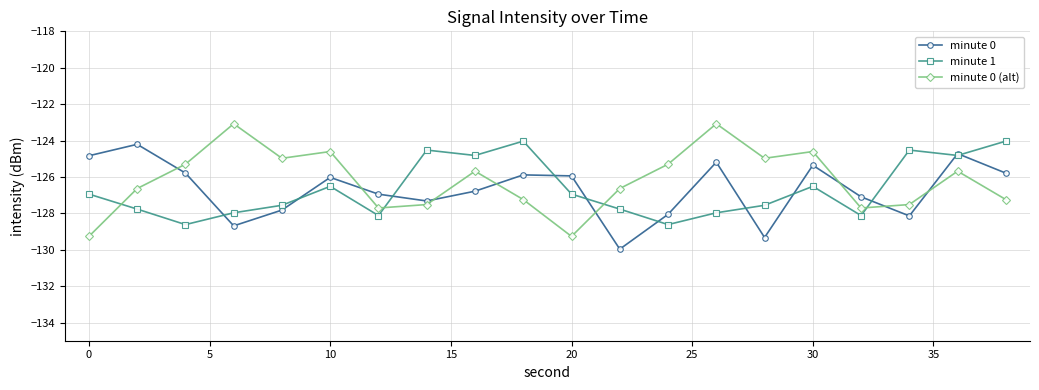

Reading left to right, transcribe all the data shown in this chart.

minute 0: -124.8	-124.2	-125.8	-128.7	-127.8	-126.0	-126.9	-127.3	-126.8	-125.9	-125.9	-130.0	-128.1	-125.2	-129.3	-125.4	-127.1	-128.1	-124.7	-125.8
minute 1: -126.9	-127.8	-128.6	-128.0	-127.6	-126.5	-128.1	-124.5	-124.8	-124.0	-126.9	-127.8	-128.6	-128.0	-127.6	-126.5	-128.1	-124.5	-124.8	-124.0
minute 0 (alt): -129.3	-126.6	-125.3	-123.1	-125.0	-124.6	-127.7	-127.5	-125.7	-127.2	-129.3	-126.6	-125.3	-123.1	-125.0	-124.6	-127.7	-127.5	-125.7	-127.2